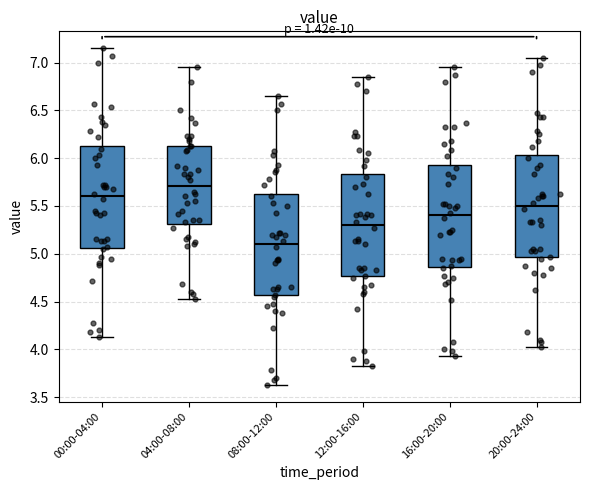

Which box's median line is the lowest?

08:00-12:00